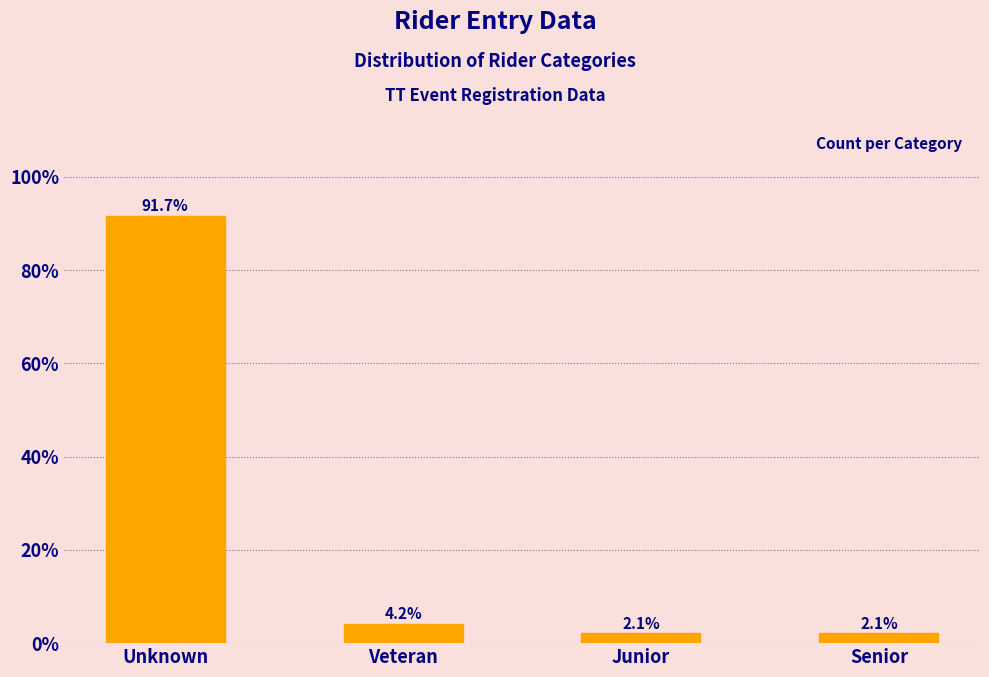

Reading right to left, list all the values displayed in this chart.

2.1	2.1	4.2	91.7